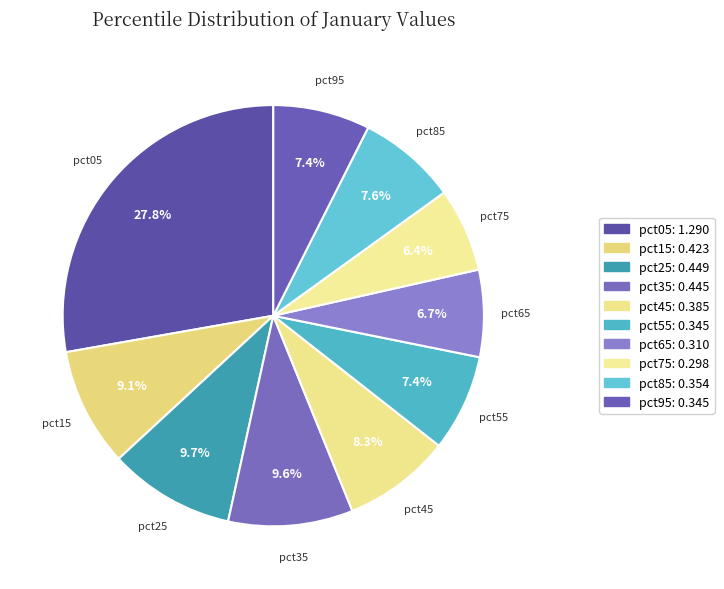

To the nearest percent, what portion does pct05 represent?

28%